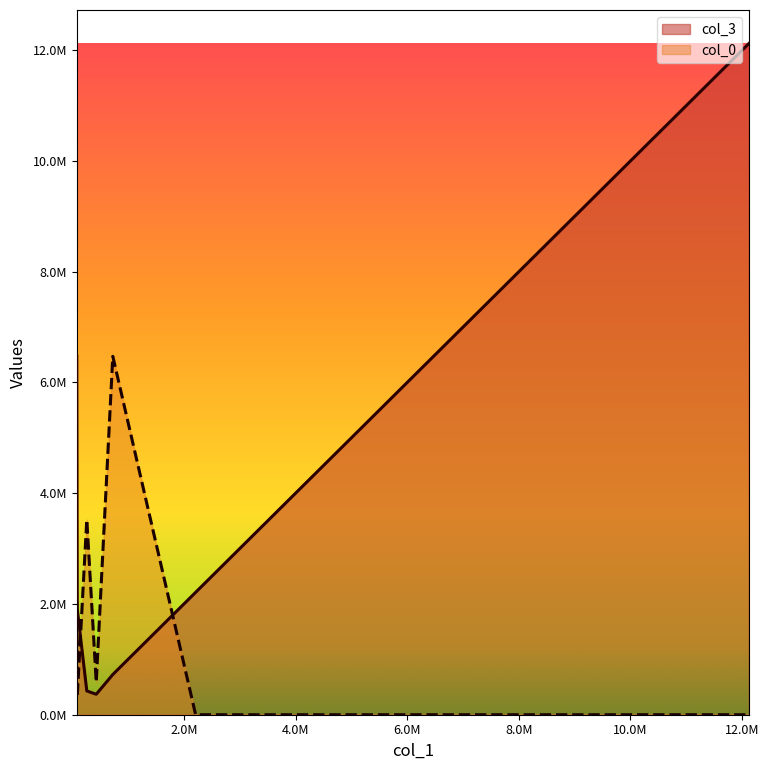

Which series has the widest spread of values?

col_3